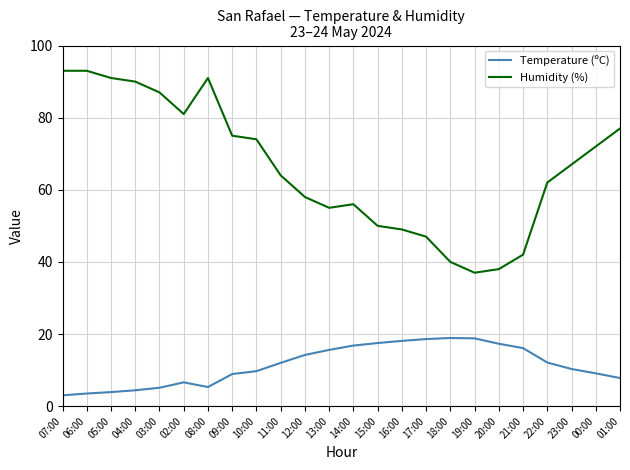

What is the smallest value displayed?

3.0